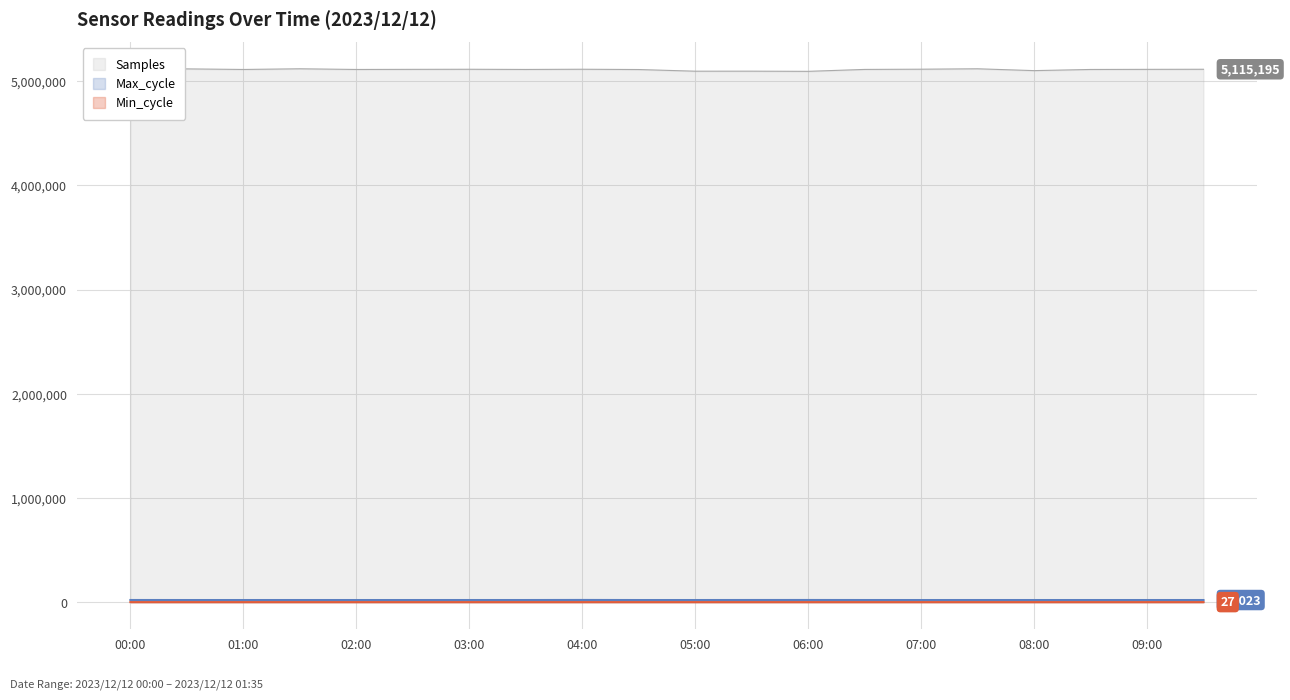

Count the Min_cycle values in the range 27 to 28.

20